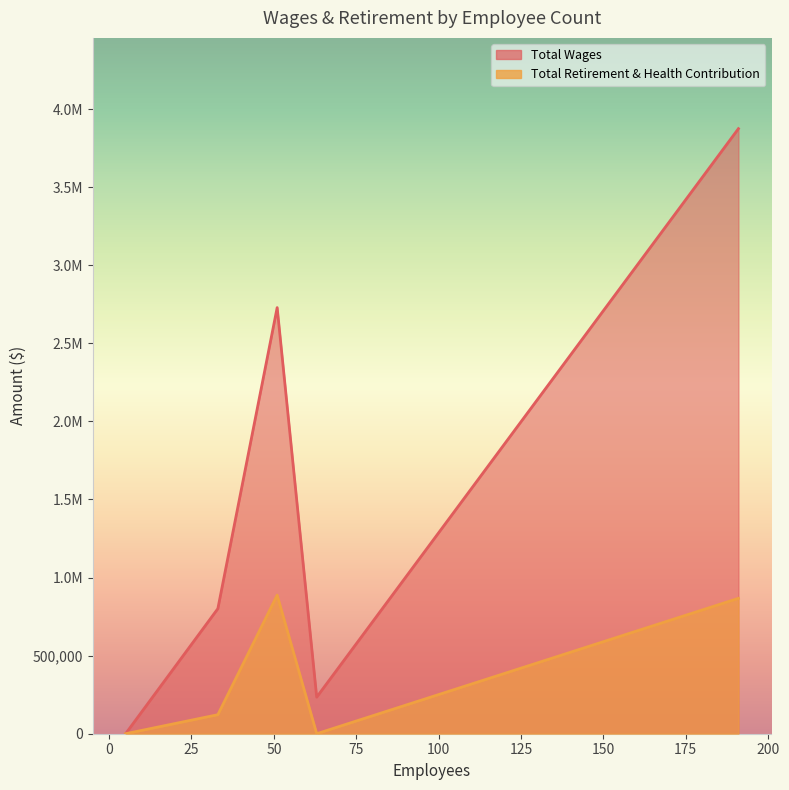

Reading left to right, extract all data points from this chart.

Total Wages: 191=3874210	51=2728398	33=800866	63=234247	5=0
Total Retirement & Health Contribution: 191=866926	51=887404	33=121832	63=0	5=0